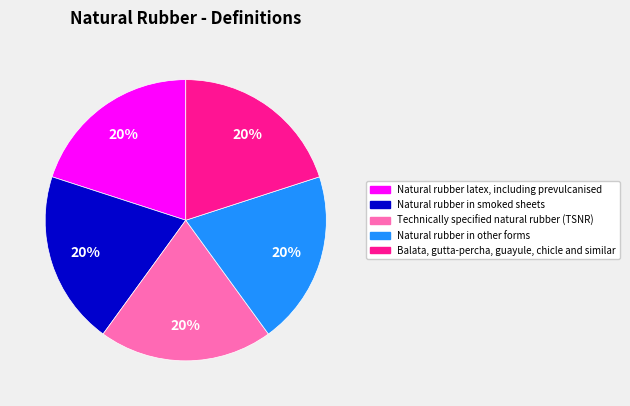

What is the ratio of the value at Natural rubber latex, including prevulcanised to the value at Balata, gutta-percha, guayule, chicle and similar?

1.0